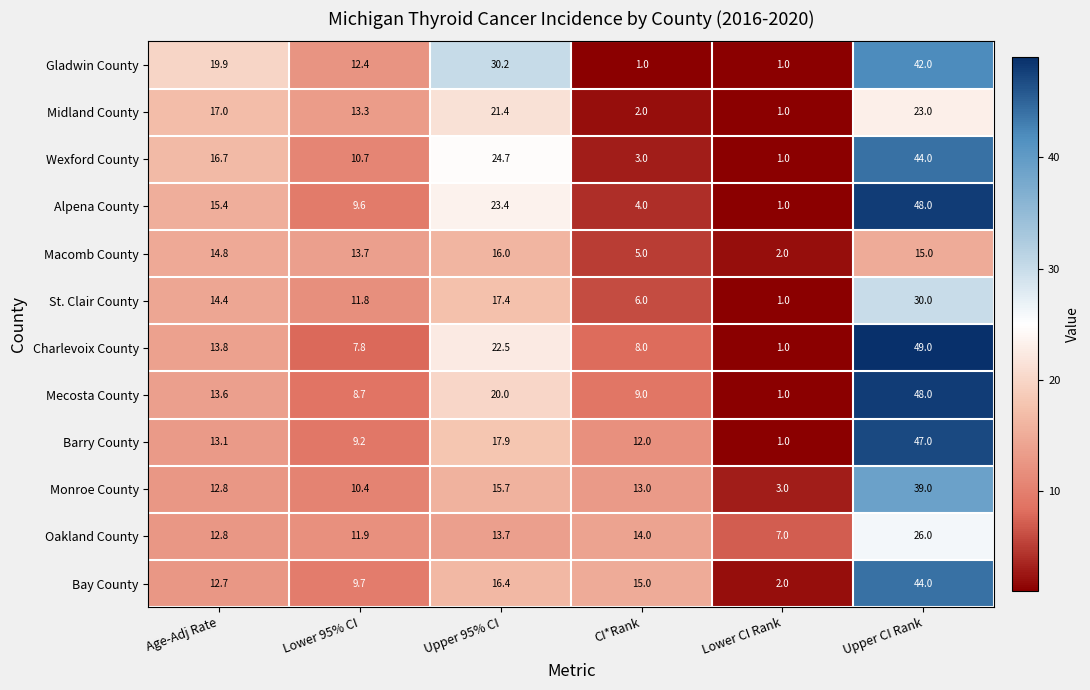

Which series has the widest spread of values?

Charlevoix County